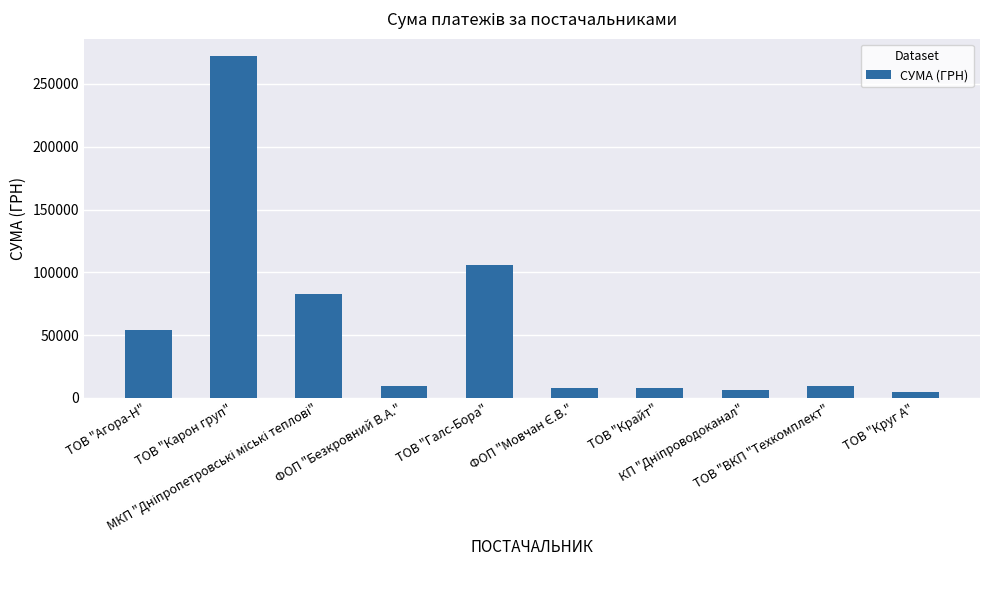

What is the sum of all values?

560081.1